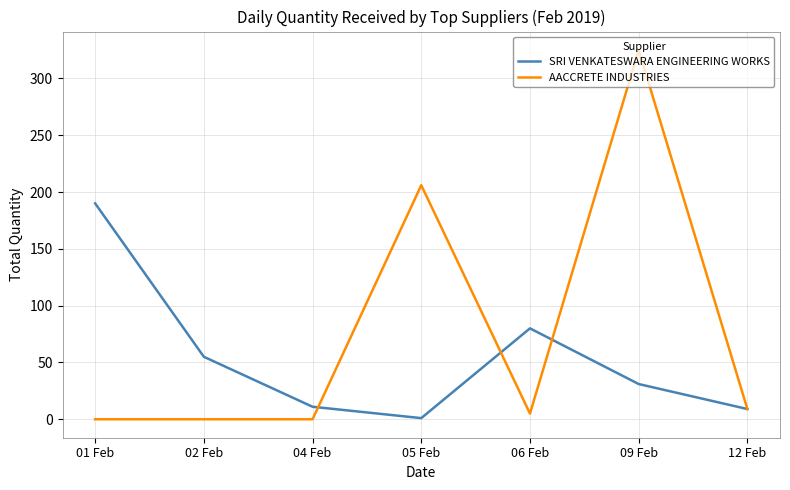

What is the spread (max minus min) of values at 01 Feb?

190